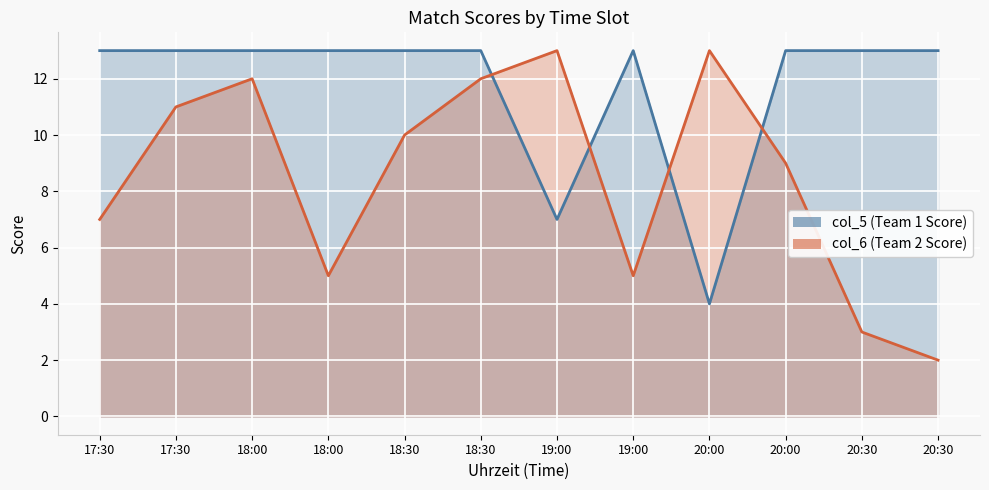

Is the value of col_6 at 18:30 greater than the value of col_5 at 20:00?

Yes